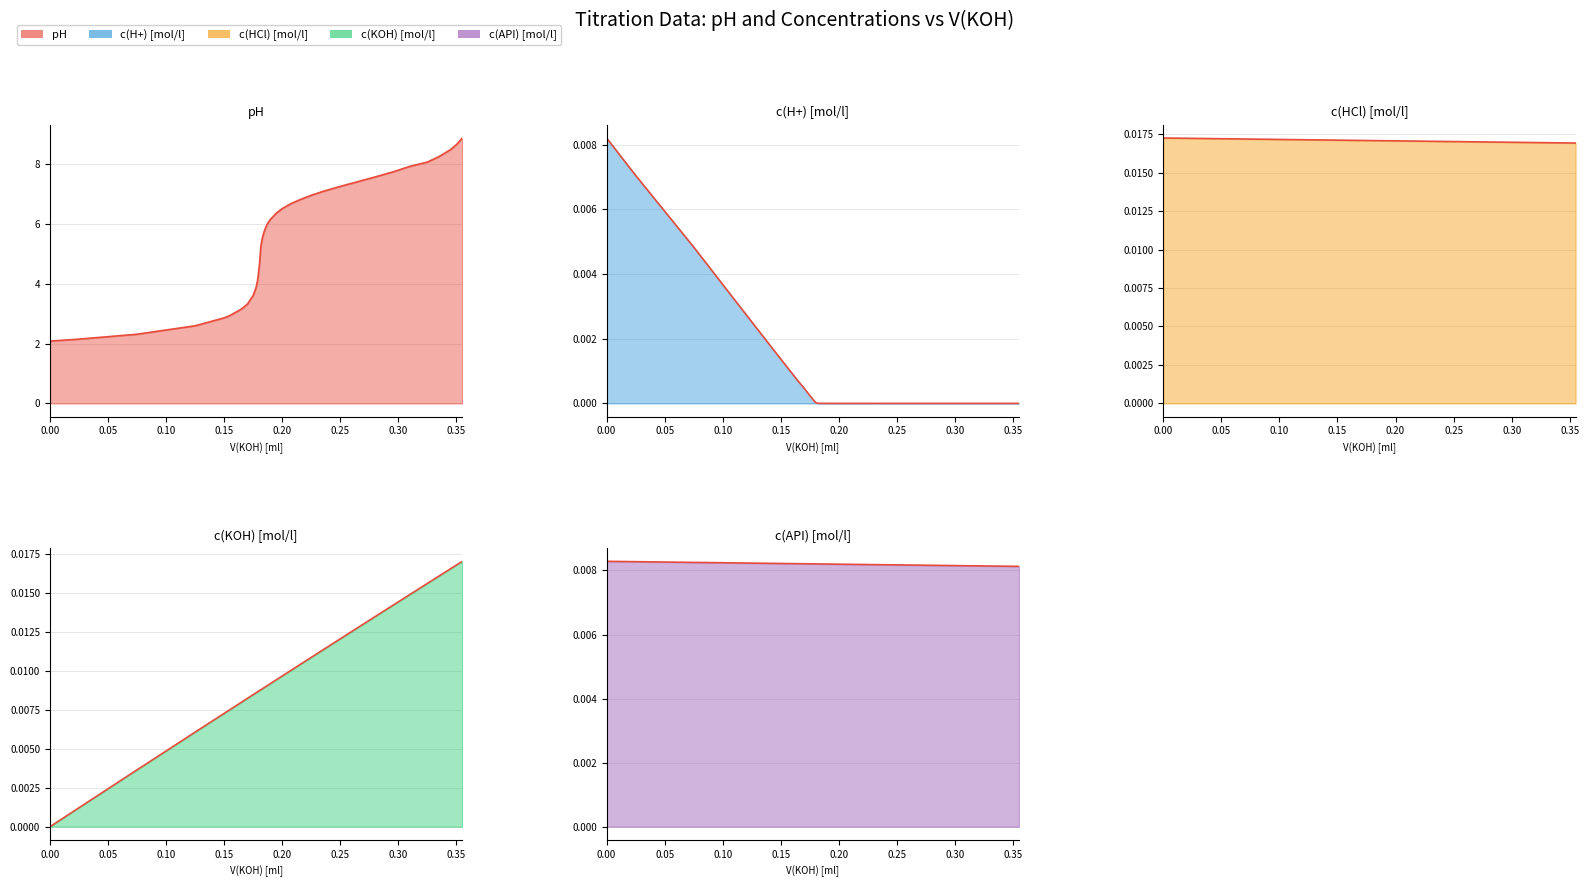

What is the value of the pH (line) point at the 38th from the left?

8.5